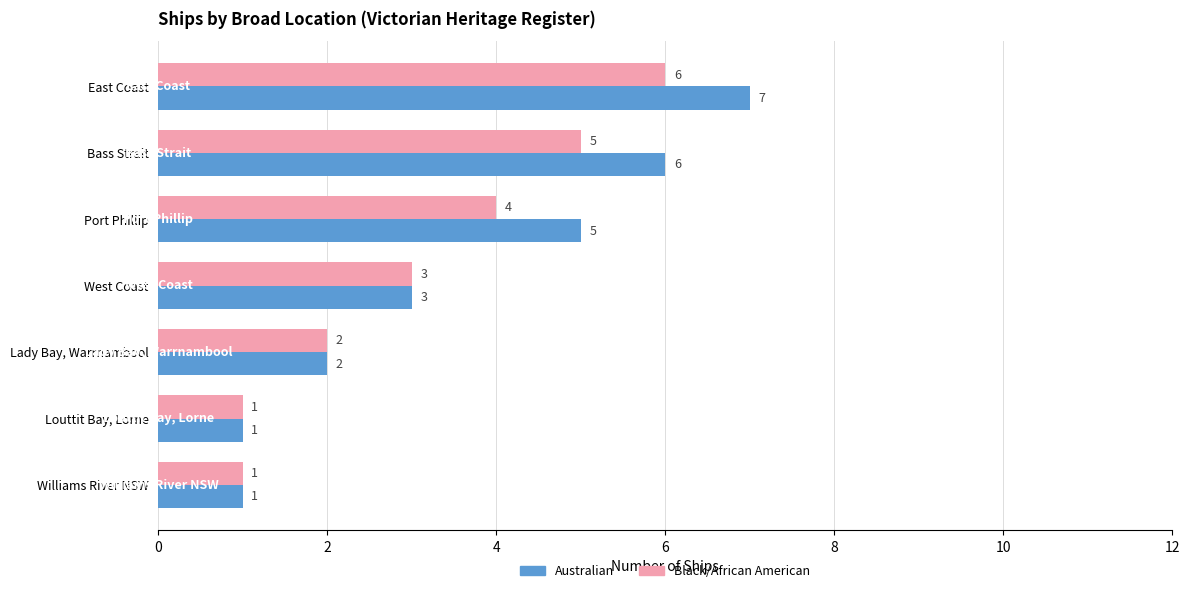

How many Australian values are between 1 and 6?

6